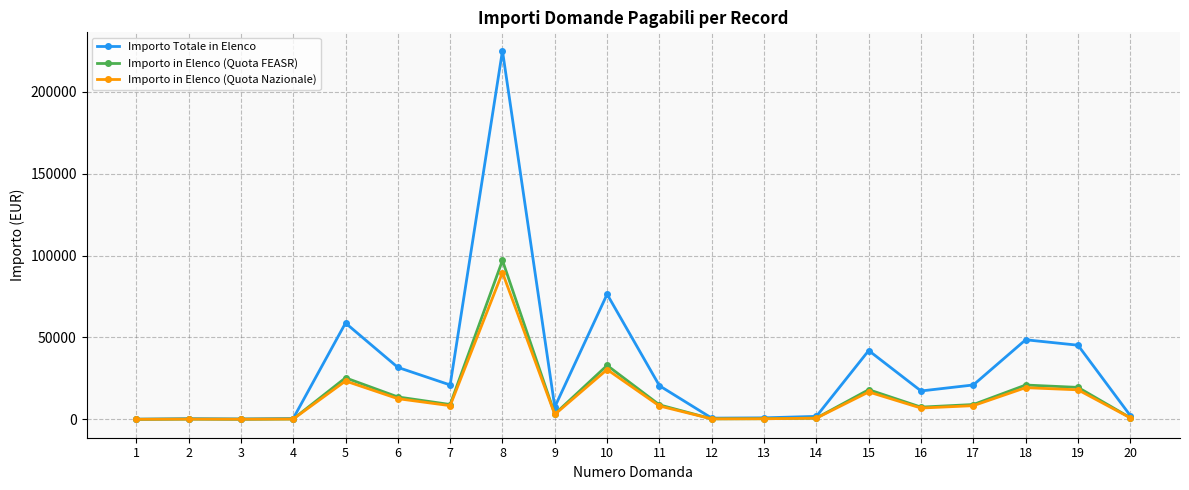

How many data points in Importo in Elenco (Quota Nazionale) are less than 8176?

10